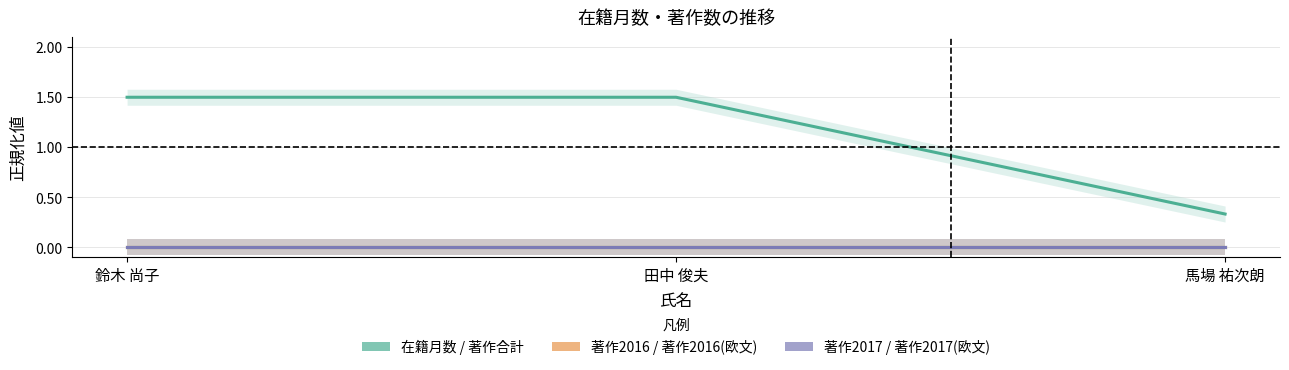

The value of 在籍月数 at 馬場 祐次朗 is 0.3. True or false?

True